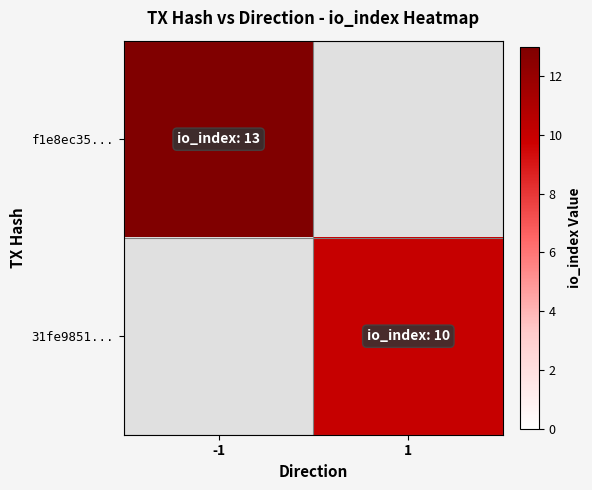

True or false: 31fe9851... has a value of 10.0 at 1.

True